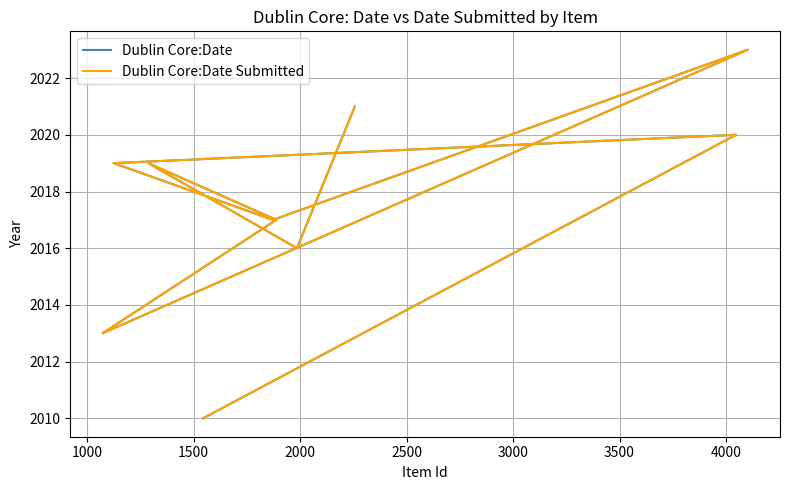

What is the minimum value for Dublin Core:Date?

2010